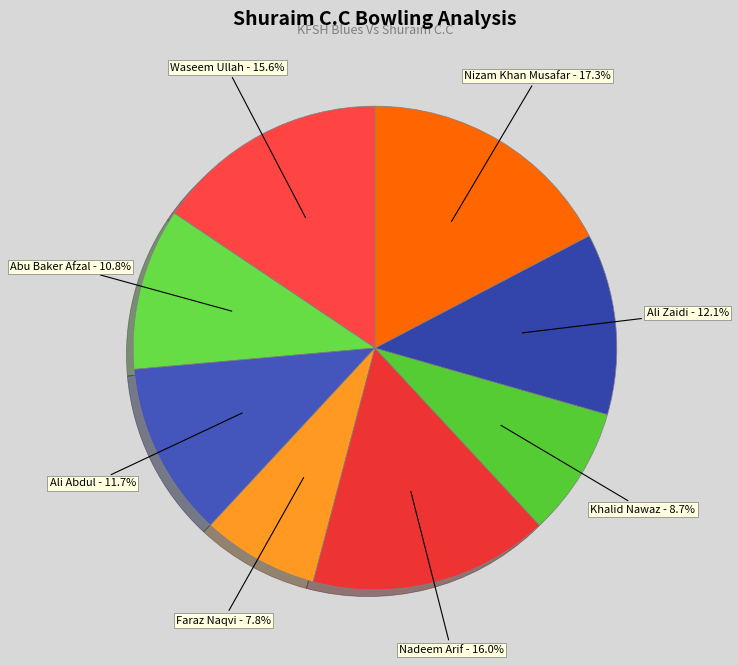

What is the smallest slice in the pie chart?

Faraz Naqvi